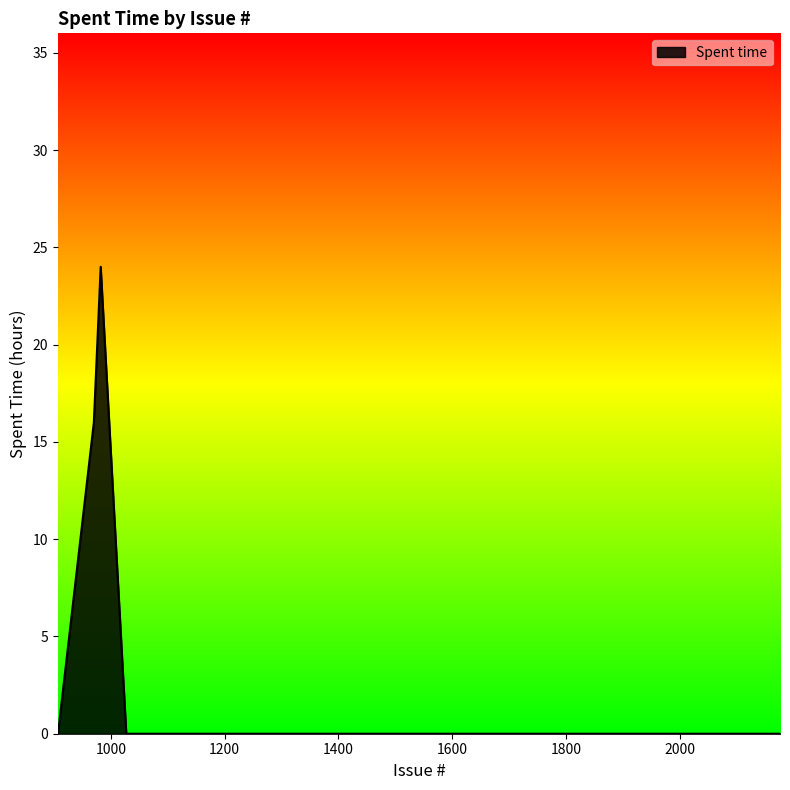

What is the maximum value shown in the chart?

24